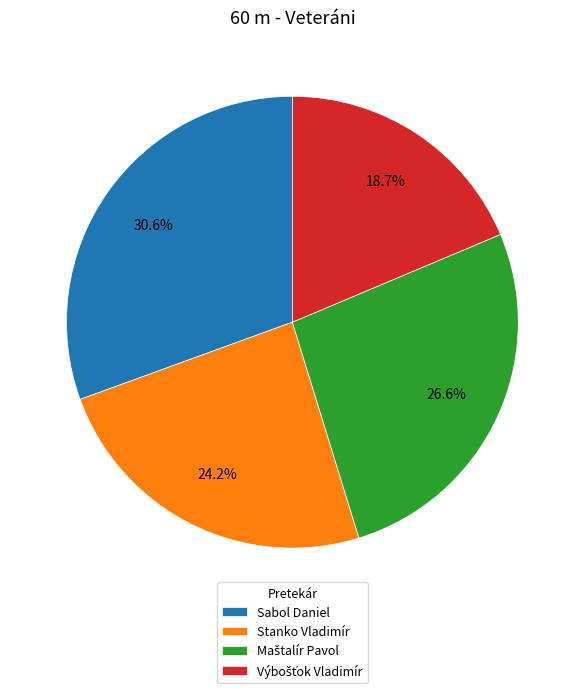

Between Stanko Vladimír and Sabol Daniel, which is larger?

Sabol Daniel